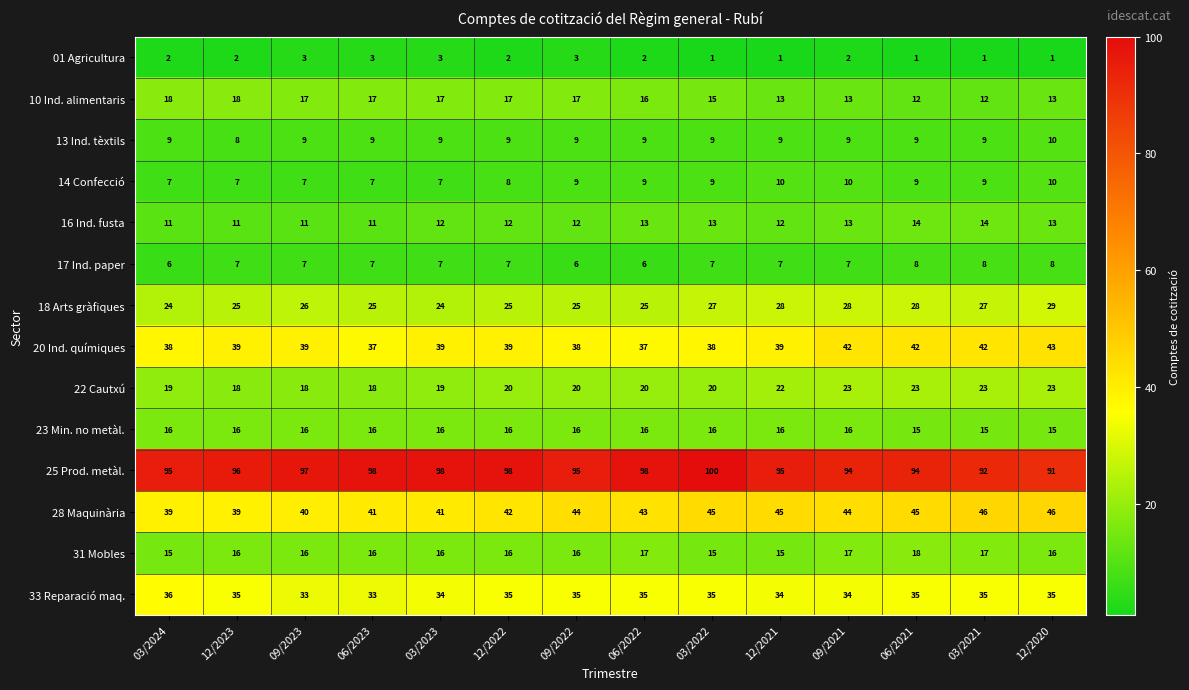

What is the smallest value displayed?

1